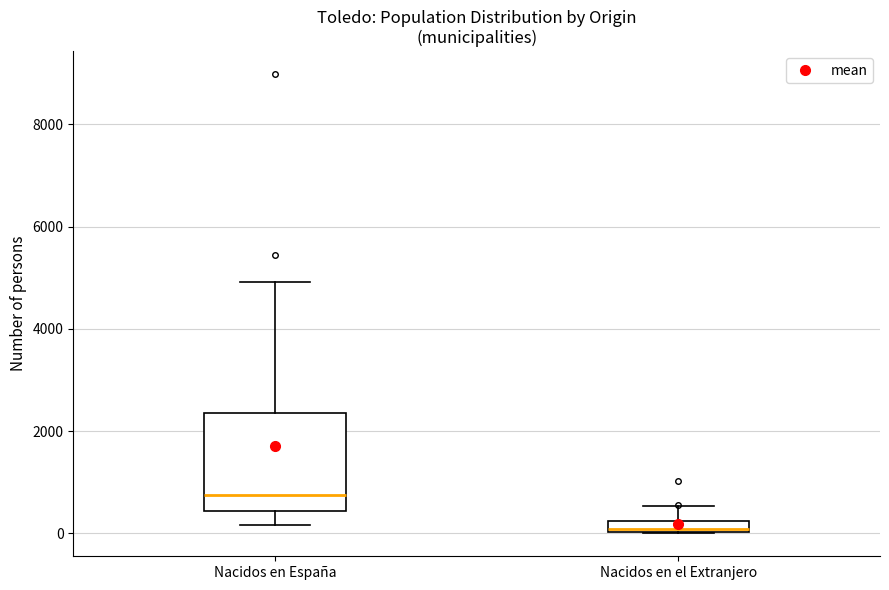

Which box has the highest median line?

Nacidos en España